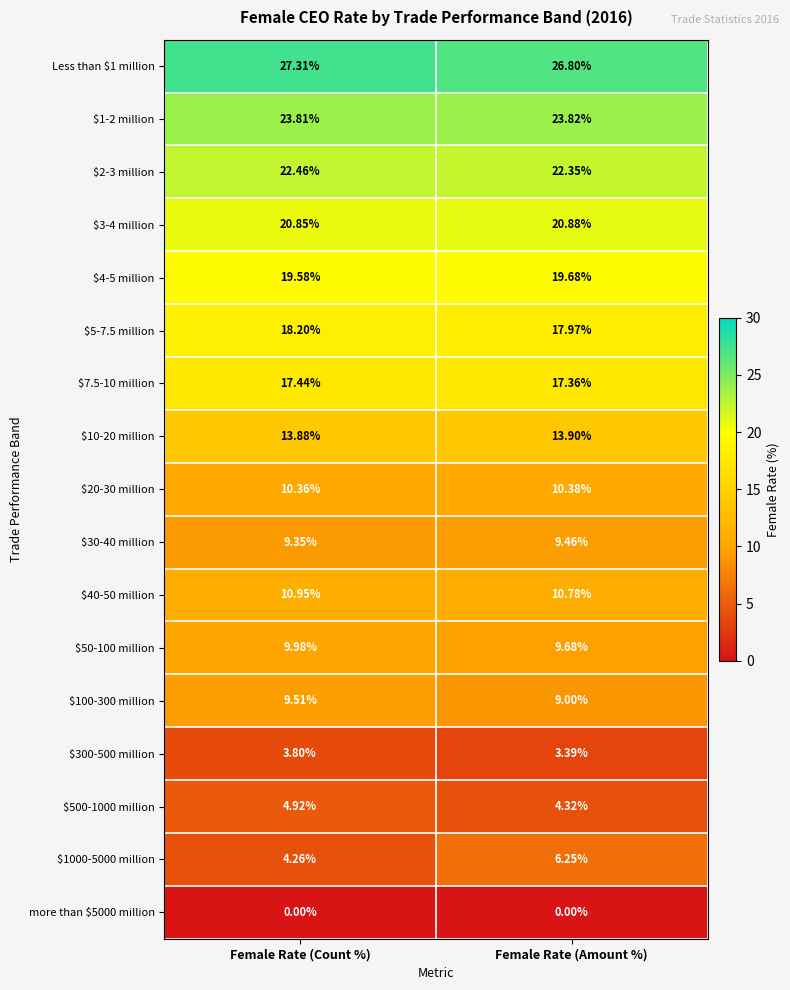

Which series changed the most between Female Rate (Count %) and Female Rate (Amount %)?

$1000-5000 million